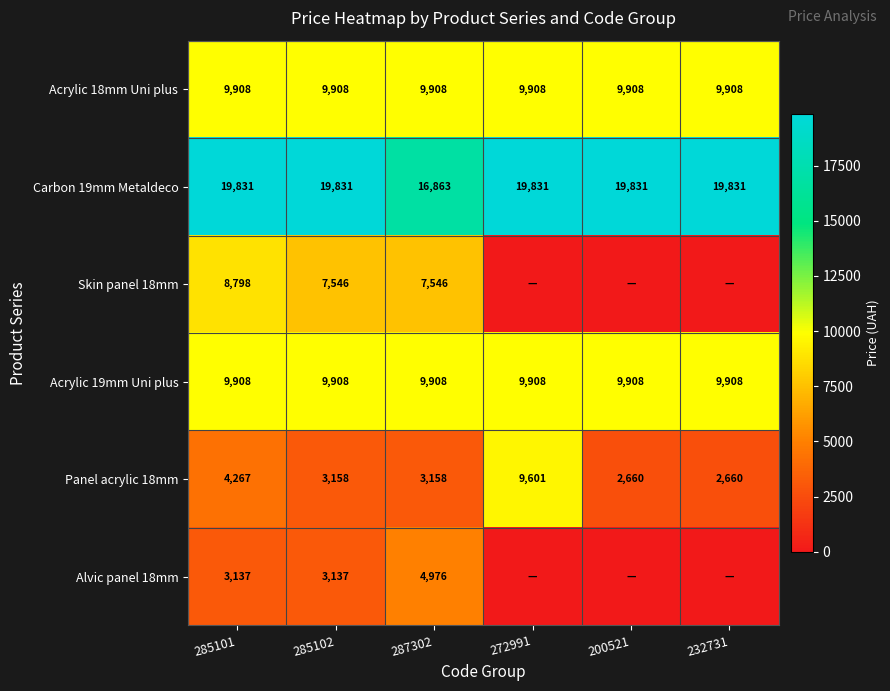

How many distinct data groups are displayed?

6